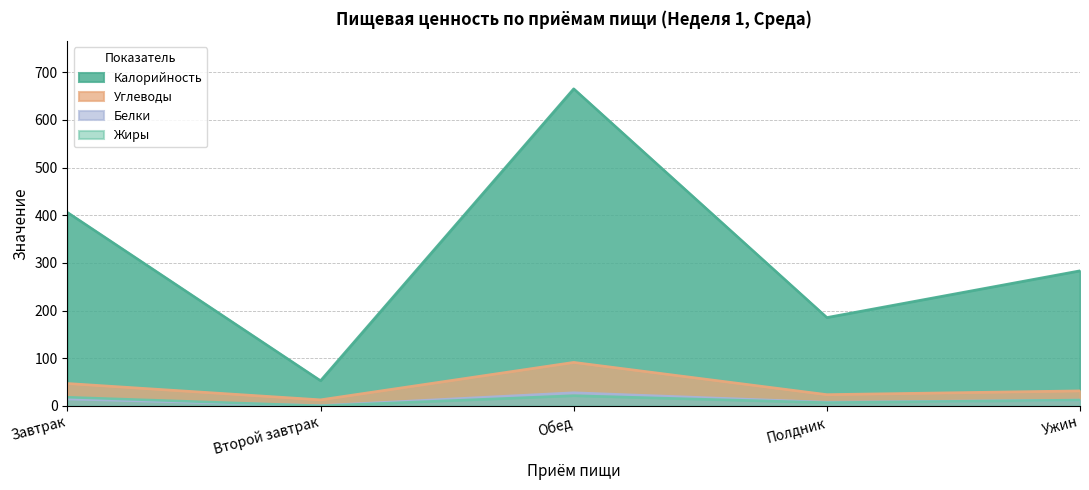

Reading left to right, extract all data points from this chart.

Калорийность: Завтрак=406.1	Второй завтрак=52.8	Обед=665.5	Полдник=185.4	Ужин=283.5
Углеводы: Завтрак=47.0	Второй завтрак=12.7	Обед=91.3	Полдник=23.6	Ужин=31.5
Белки: Завтрак=14.1	Второй завтрак=0.5	Обед=27.5	Полдник=7.6	Ужин=12.1
Жиры: Завтрак=18.0	Второй завтрак=0.0	Обед=21.3	Полдник=6.7	Ужин=12.1